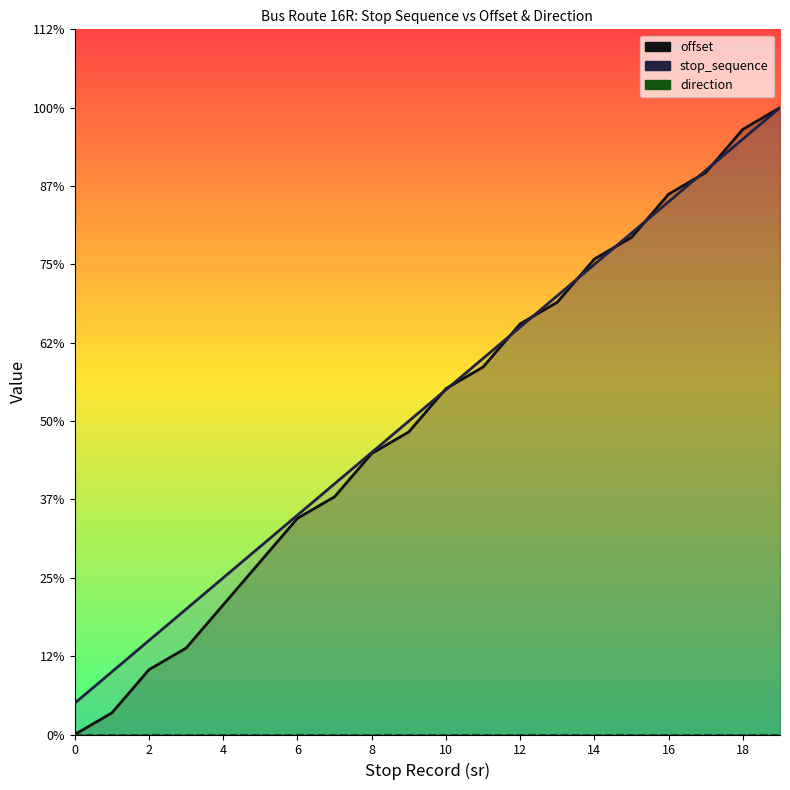

How many intersections are there between offset and stop_sequence?

9